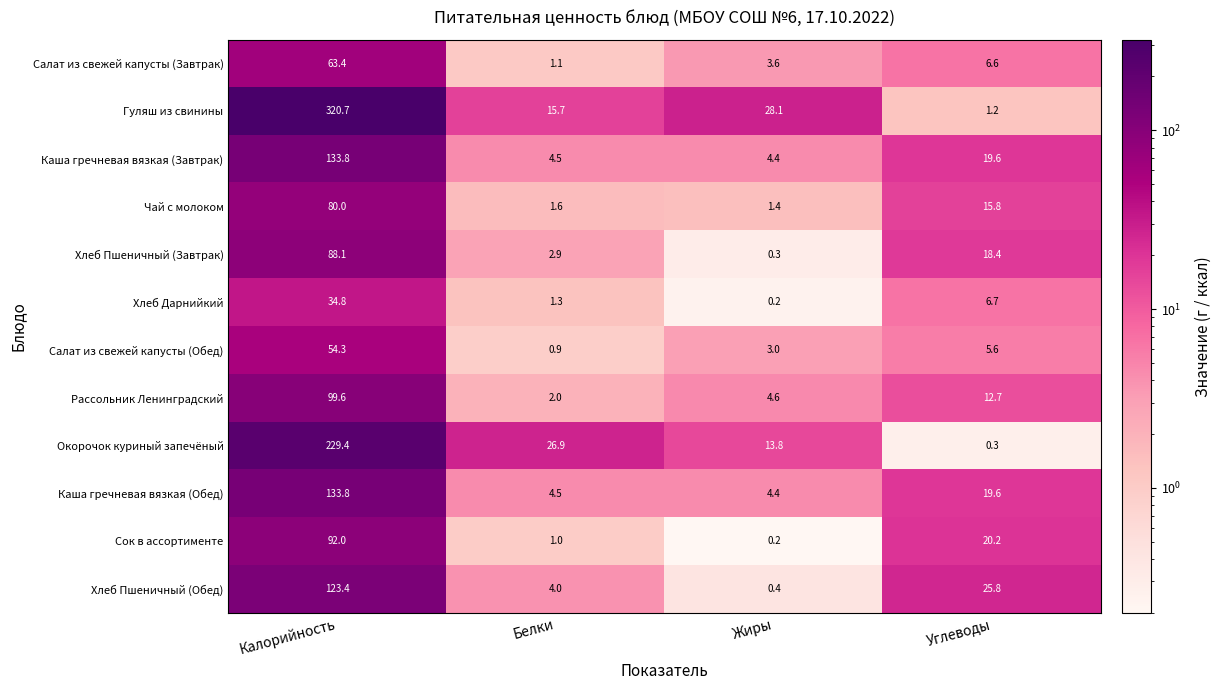

List the labels in order of Хлеб Дарнийкий value, smallest first.

Жиры, Белки, Углеводы, Калорийность